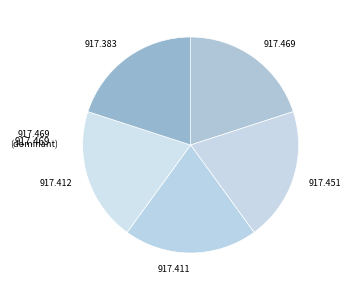

How many slices are in this pie chart?

5